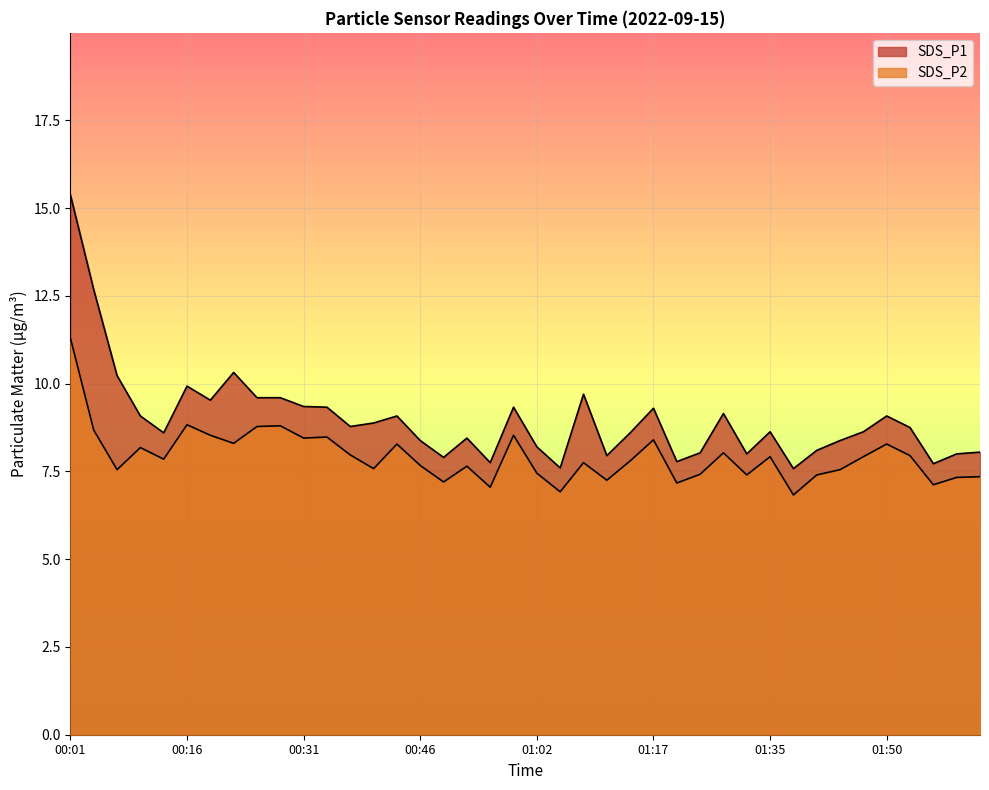

What position from the right is 00:07?

38